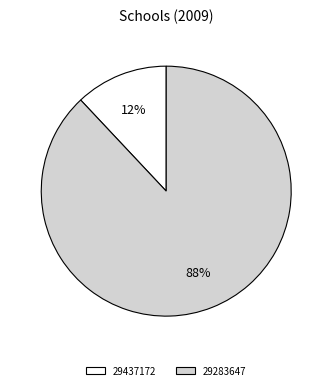

Does any single category account for the majority?

Yes